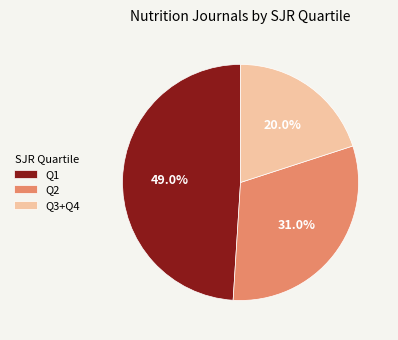

Between Q3+Q4 and Q1, which is larger?

Q1